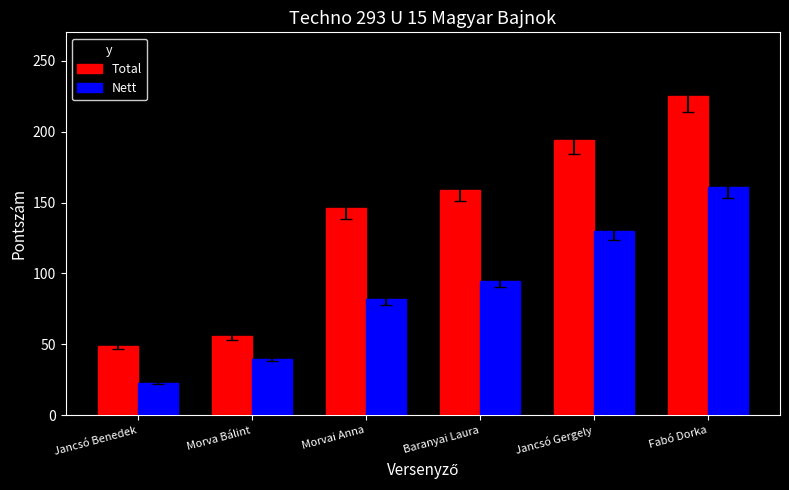

What is the approximate value of Total at Morvai Anna, to the nearest 5?

145